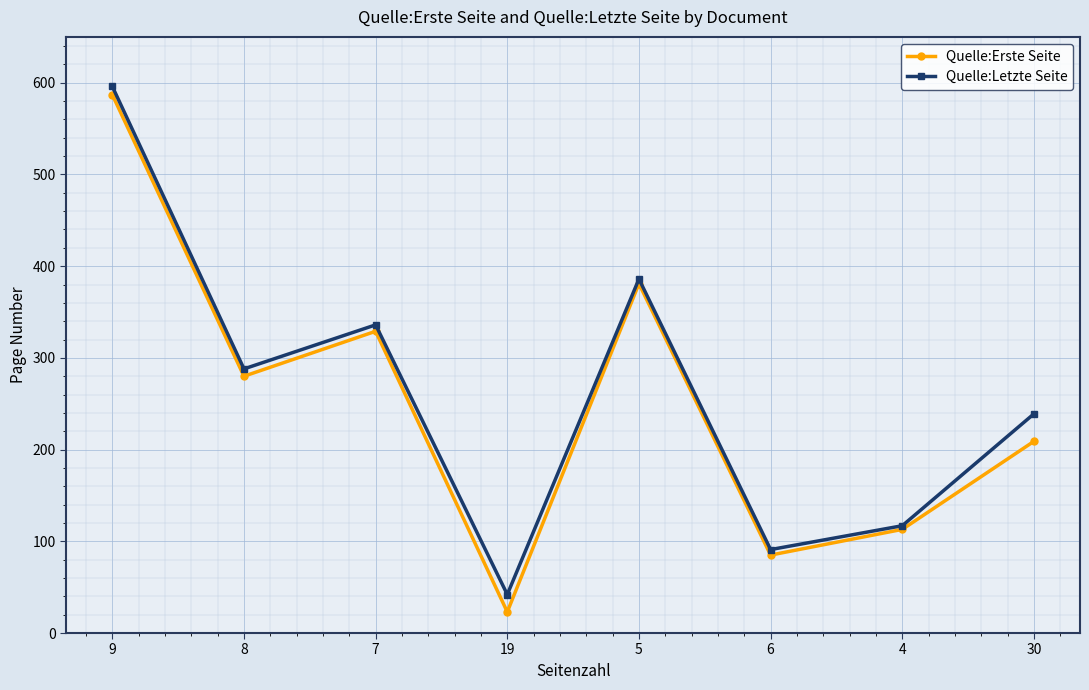

Reading right to left, transcribe all the data shown in this chart.

Quelle:Erste Seite: 209	113	85	381	23	329	280	587
Quelle:Letzte Seite: 239	117	91	386	42	336	288	596